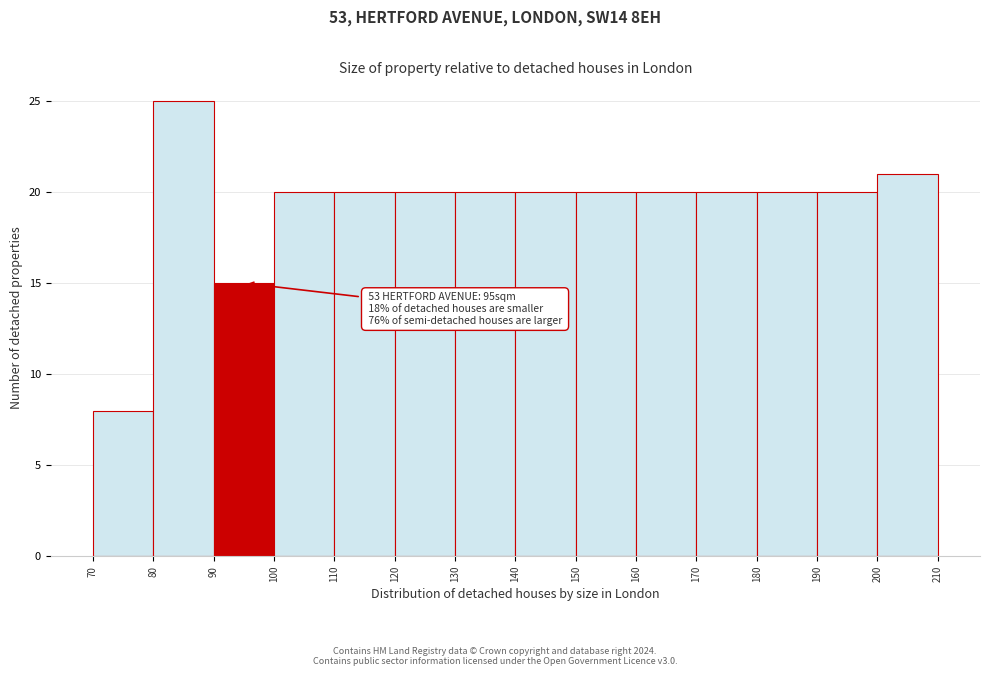

Over which range of the x-axis is the bar tallest?

80 to 90